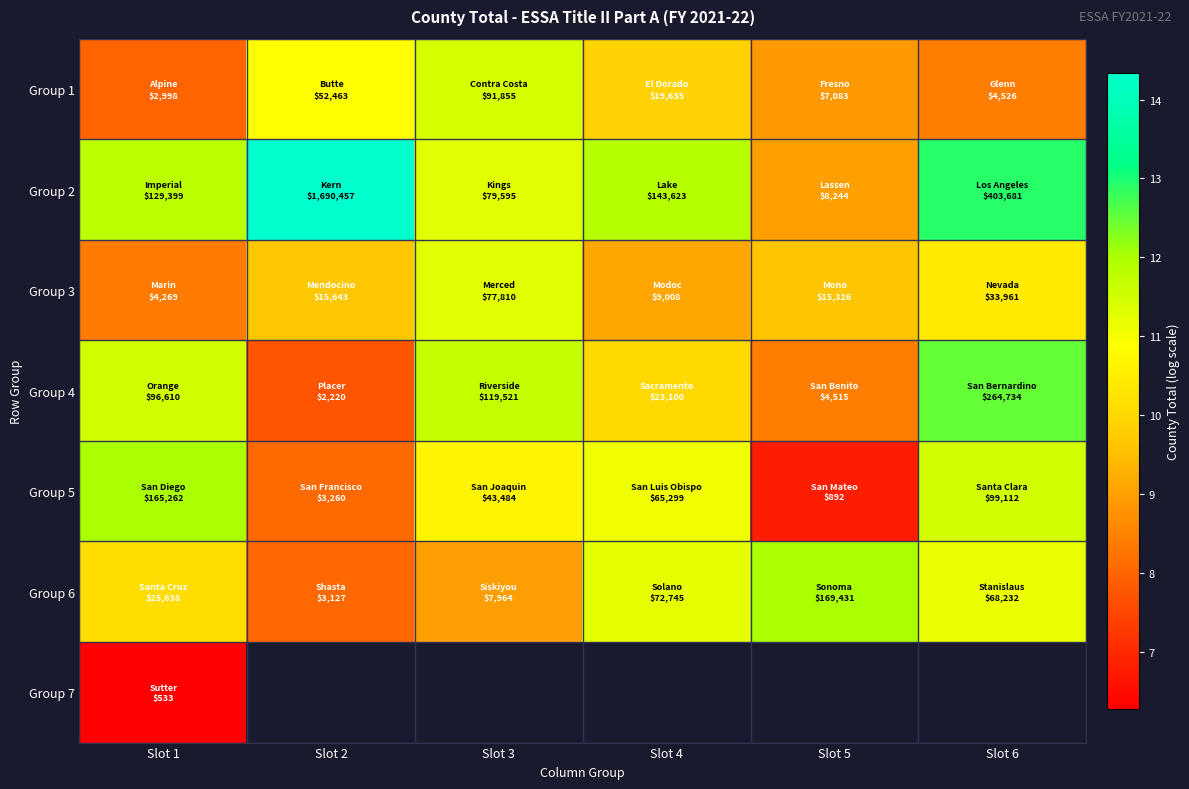

Is it true that Group 4 equals 3.7 at Slot 2?

False